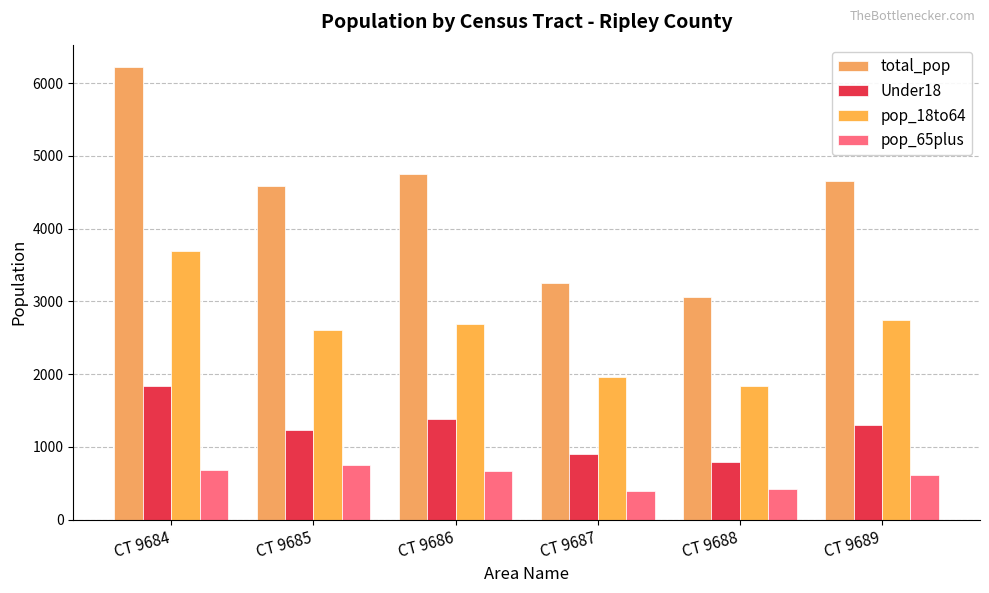

How many data points does each series have?

6